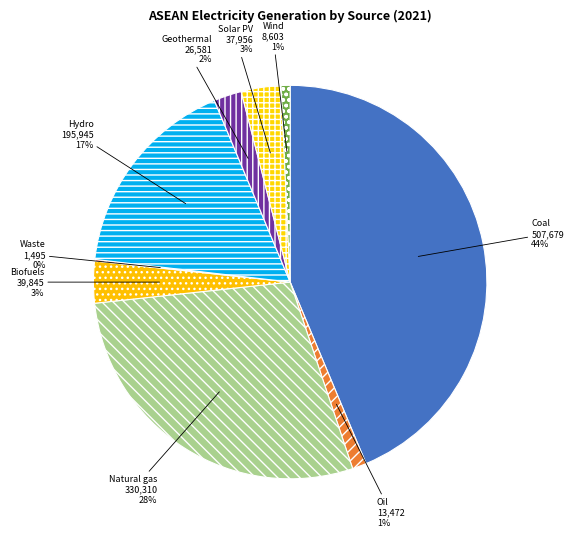

Does Natural gas represent more than half of the total?

No